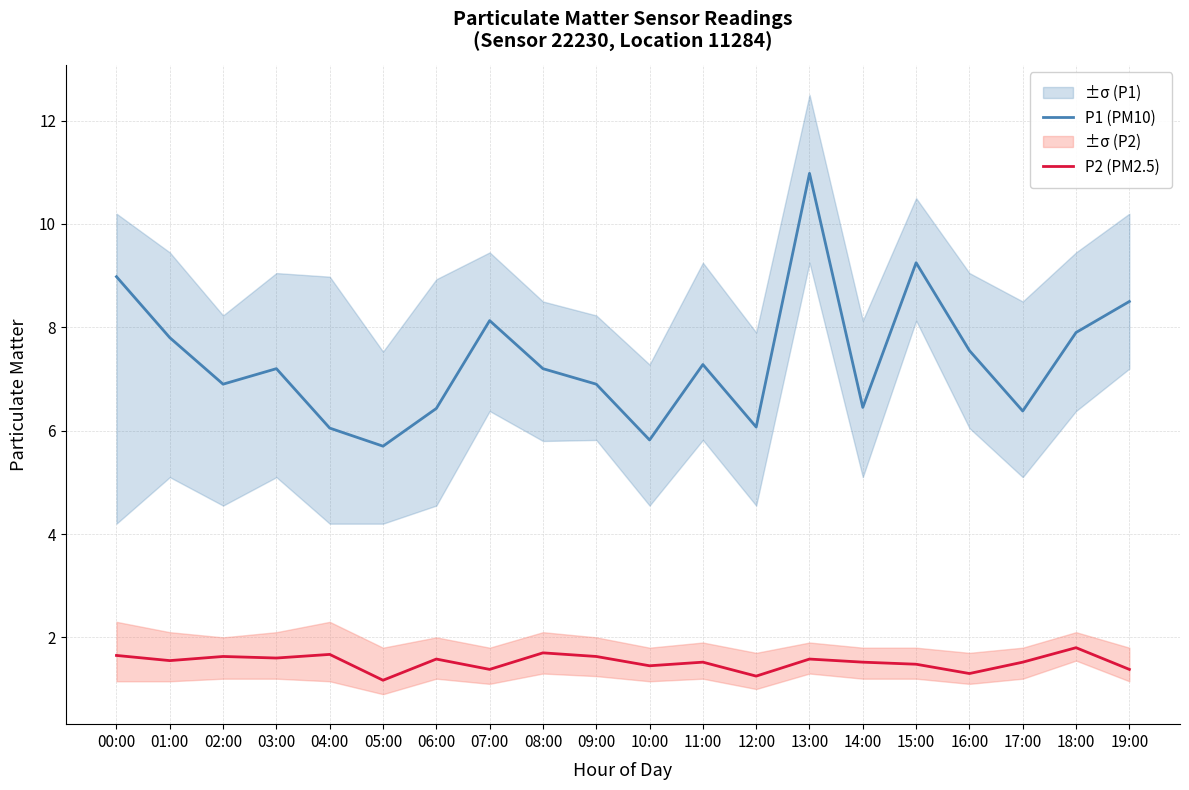

The value of P1 (PM10) at 14:00 is 2.3. True or false?

False